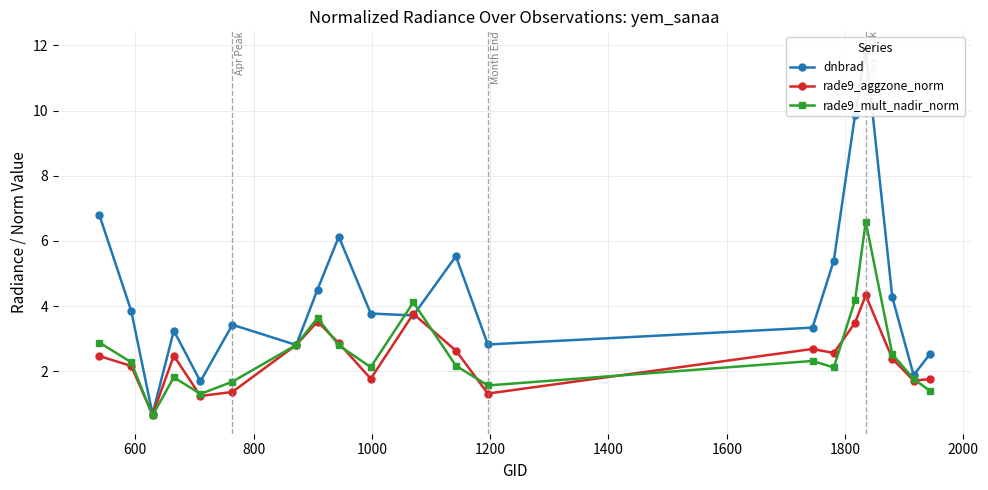

In dnbrad, how many points are lower than both neighbors (excluding endpoints)?

6